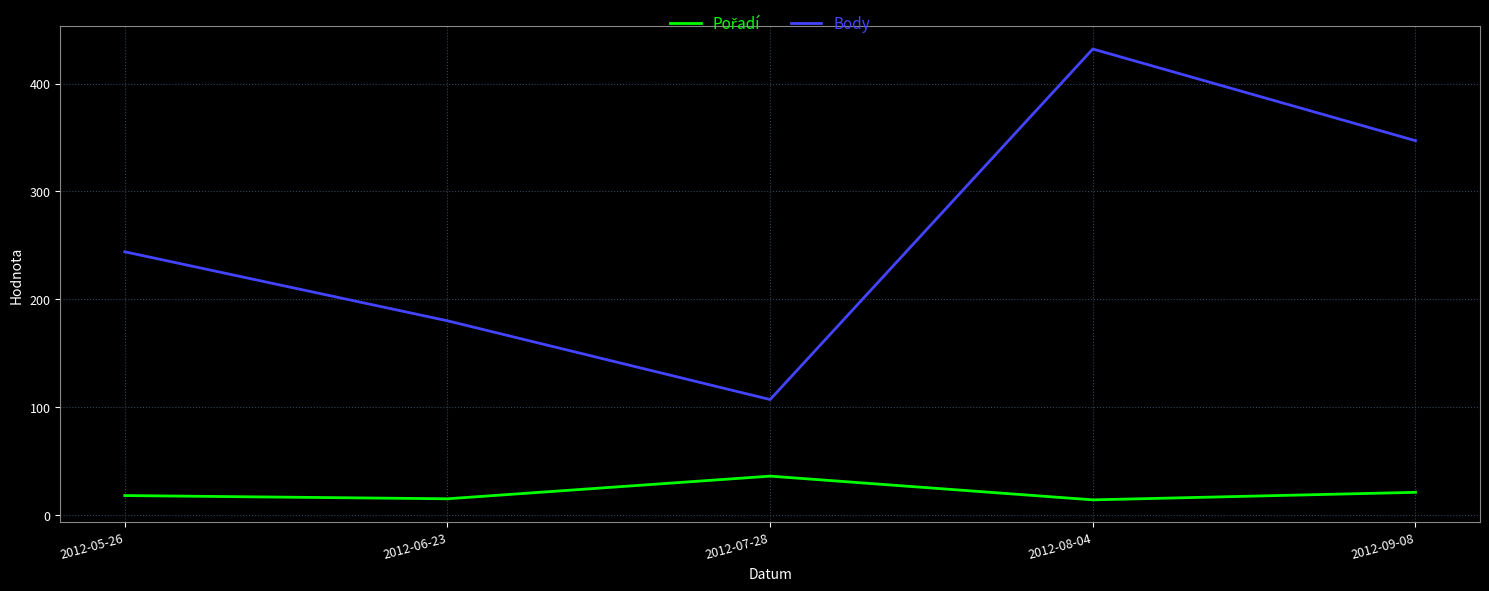

What is the average value of the Body series?

262